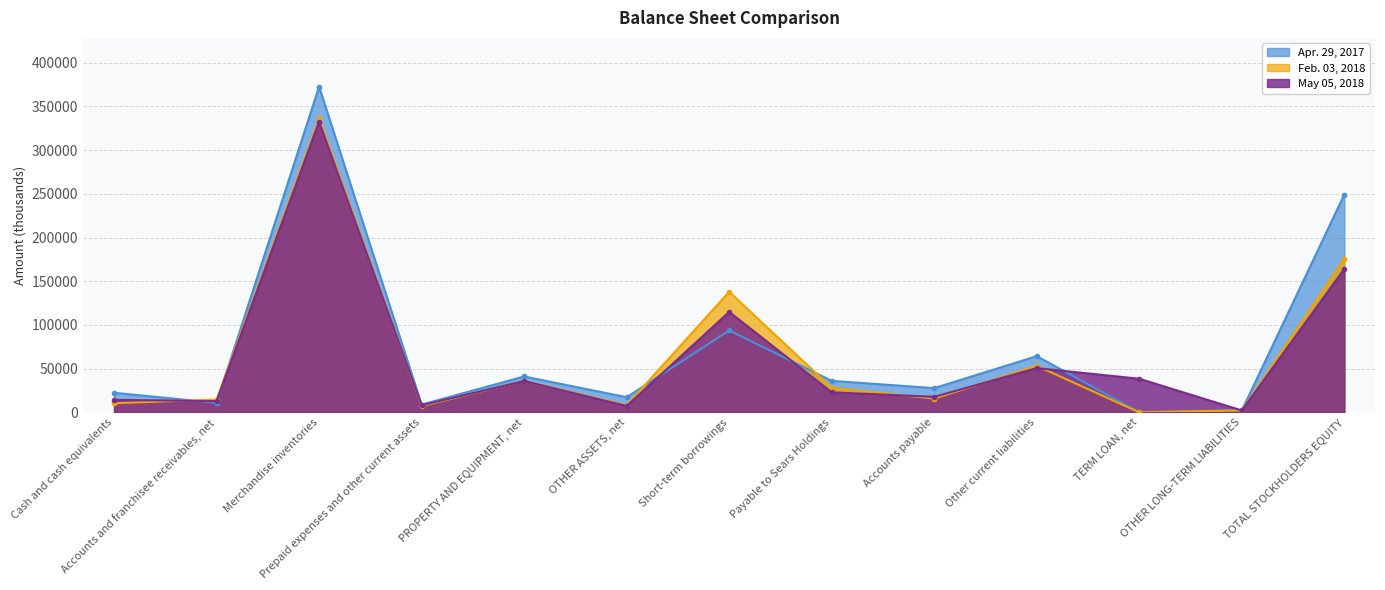

What is the sum of the Apr. 29, 2017 values at Accounts payable and OTHER LONG-TERM LIABILITIES?

29788